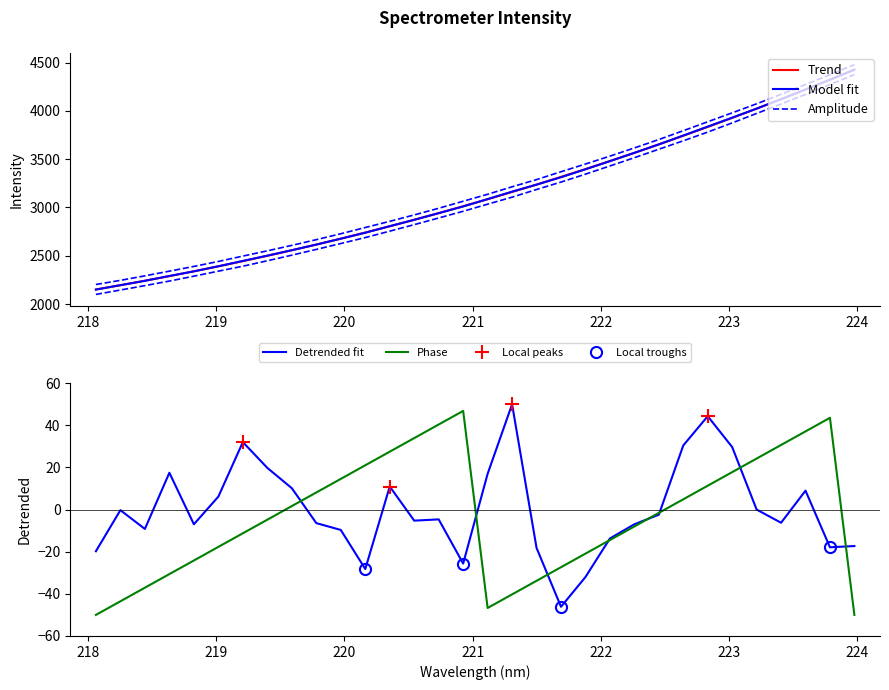

Reading left to right, transcribe all the data shown in this chart.

218.0596=2149.4	218.2508=2195.1	218.442=2240.5	218.6332=2290.3	218.8244=2338.3	219.0156=2390.9	219.2067=2446.3	219.3979=2500.9	219.589=2557.5	219.7801=2615.5	219.9712=2676.4	220.1623=2738.2	220.3533=2806.1	220.5444=2871.9	220.7354=2941.0	220.9264=3010.4	221.1174=3086.5	221.3083=3163.9	221.4993=3235.9	221.6902=3312.9	221.8812=3395.1	222.0721=3479.5	222.263=3565.2	222.4538=3652.8	222.6447=3744.6	222.8355=3837.1	223.0264=3929.7	223.2172=4023.2	223.408=4120.7	223.5987=4221.7	223.7895=4322.0	223.9802=4426.4